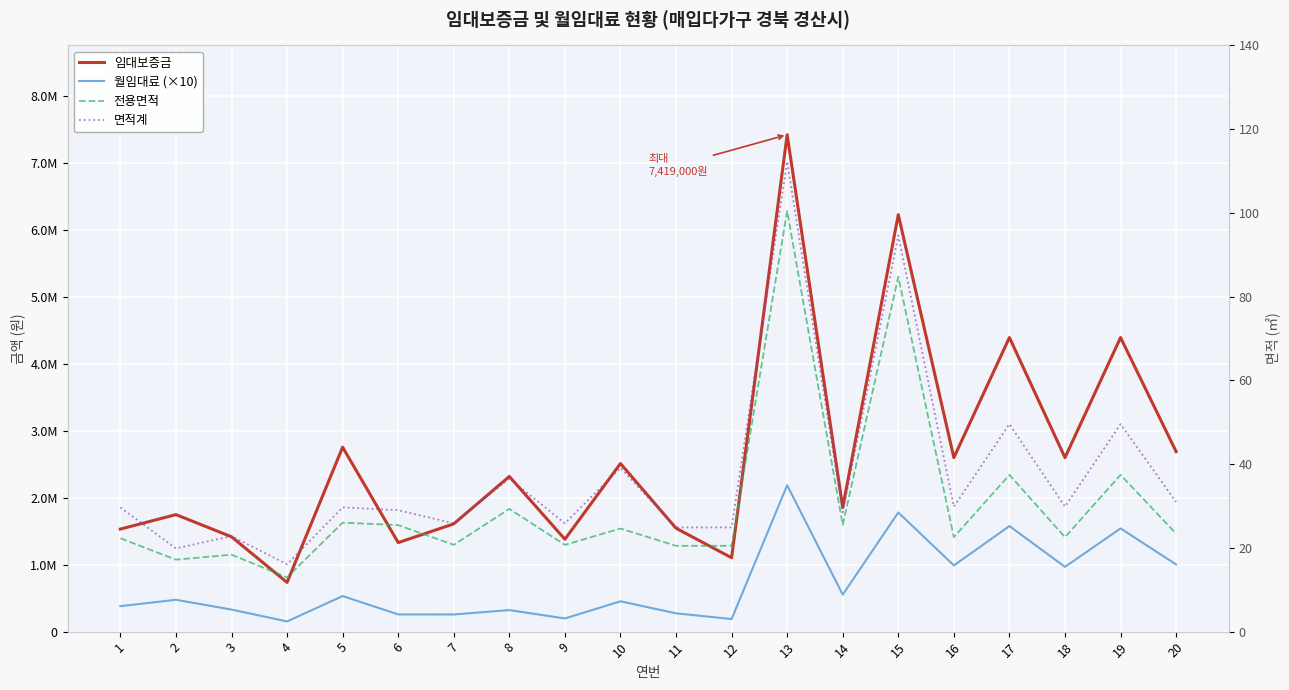

Is it true that 임대보증금 equals 1192872.3 at 2?

False